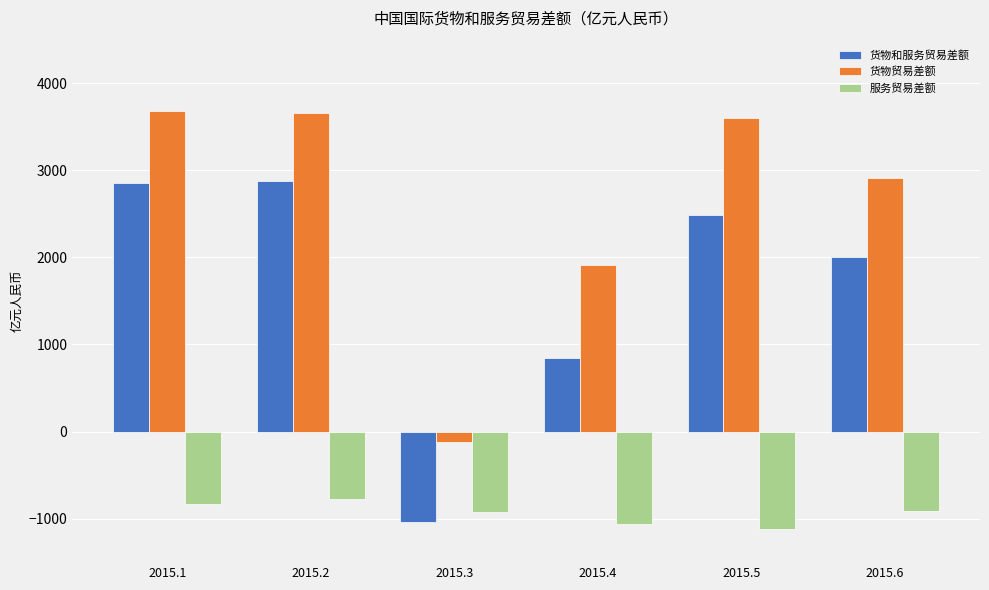

Is the value of 货物贸易差额 at 2015.4 greater than the value of 服务贸易差额 at 2015.2?

Yes